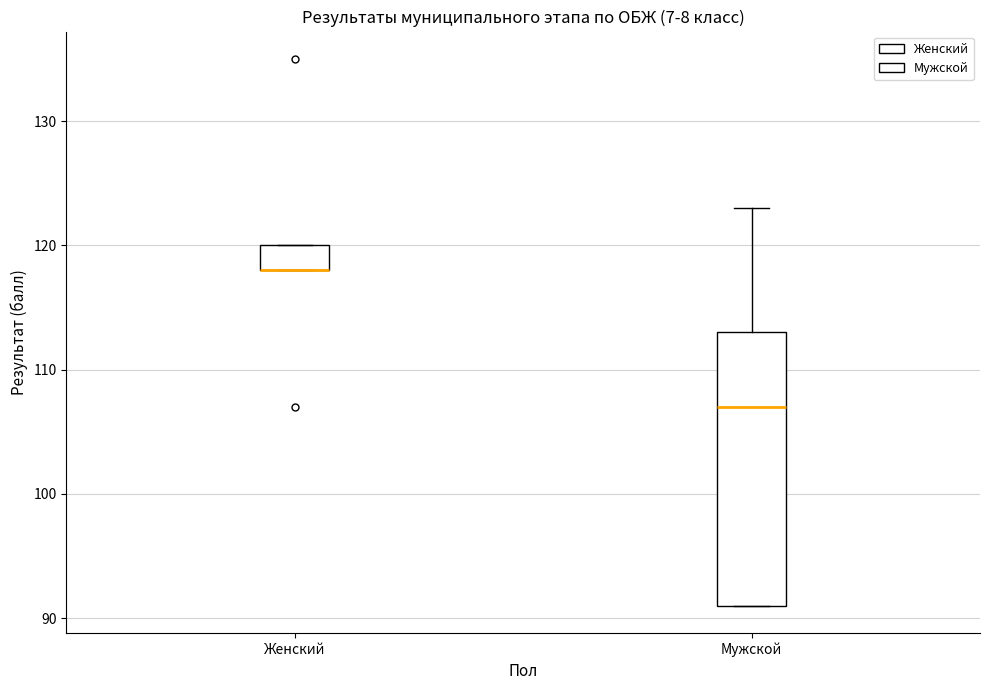

Reading left to right, read every box against the y-axis: the position of its median line, the range the box covers, and the ends of its whiskers. The values are not printed on the chart, so give them approximately, as read against the axis.

Женский: median 118 (drawn on the box's lower edge), box 118 to 120, whiskers 118 to 120
Мужской: median 107, box 91 to 113, whiskers 91 to 123